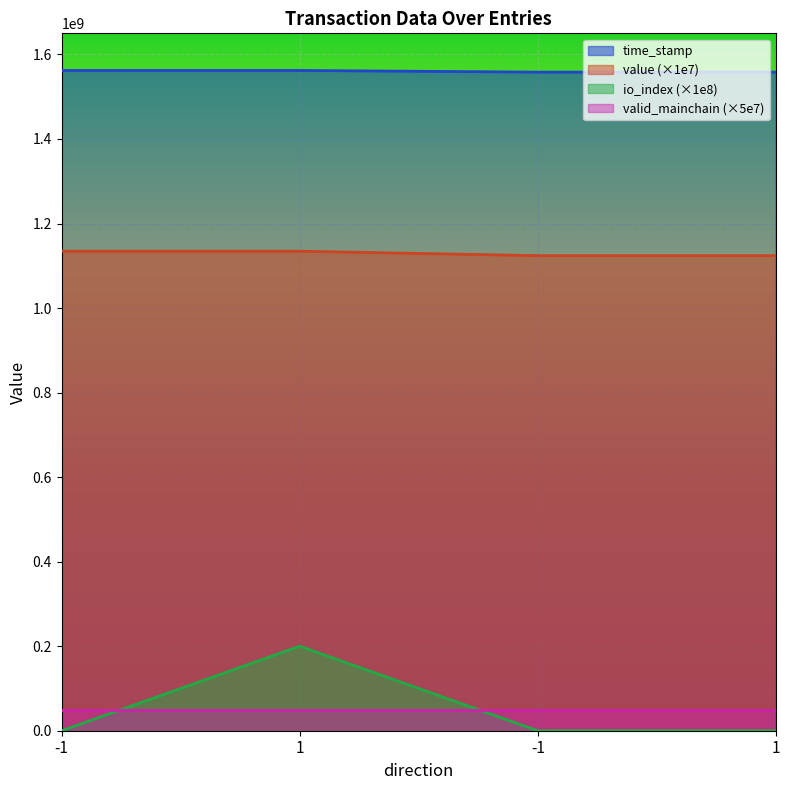

Where is time_stamp nearest to the value 1560229555?

1